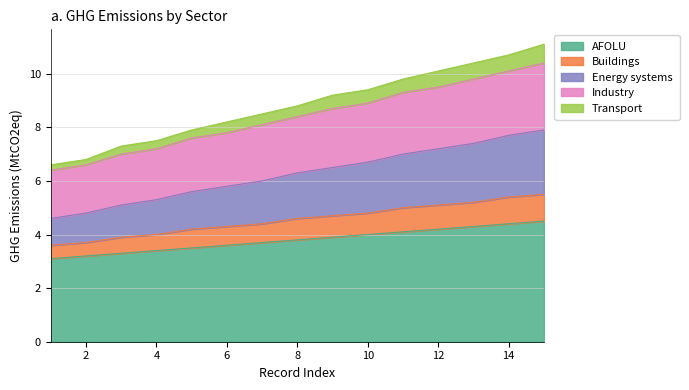

True or false: Buildings has more than 2 points higher than both neighbors.

False